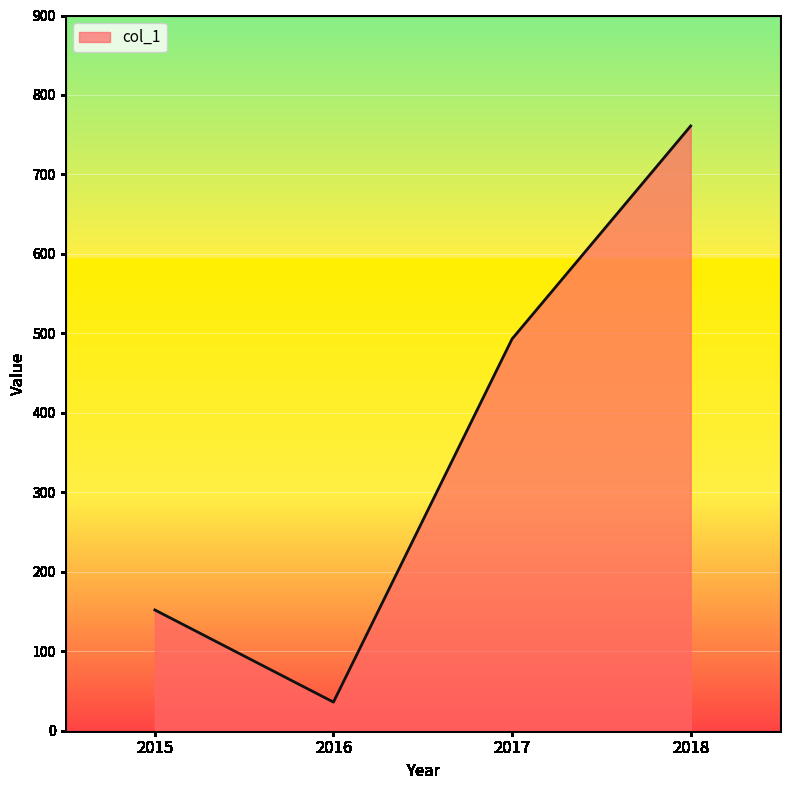

What is the minimum value shown in the chart?

36